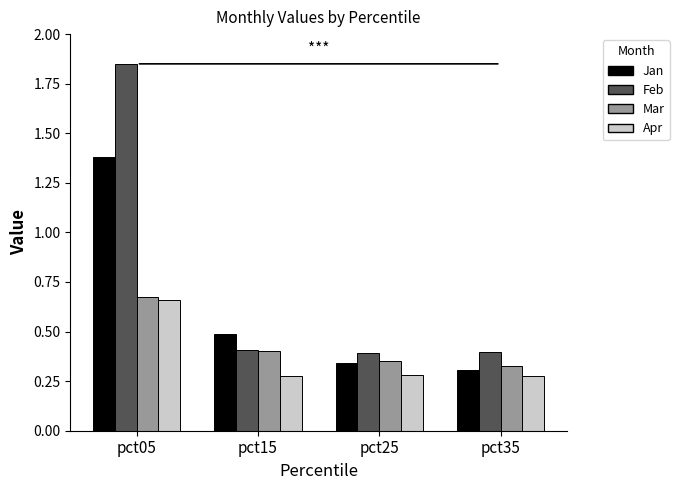

Count the number of categories in the chart.

4